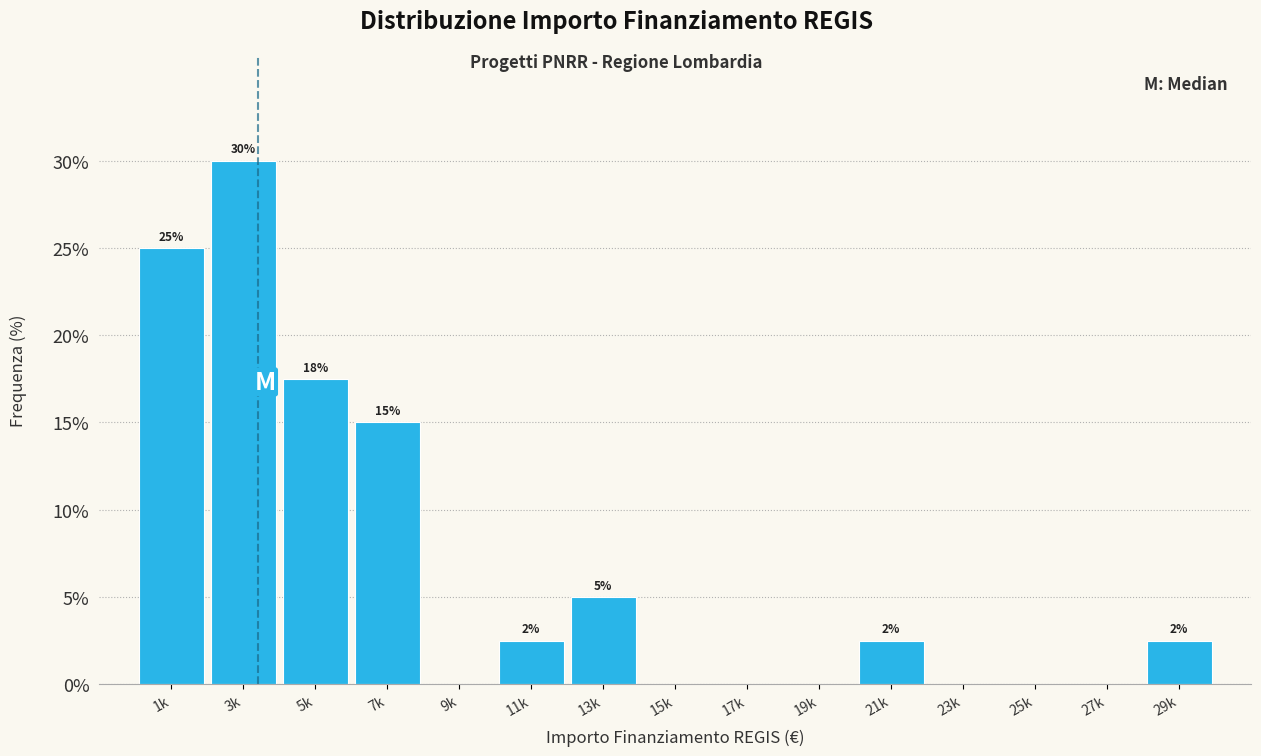

What is the greatest value displayed?

30.0